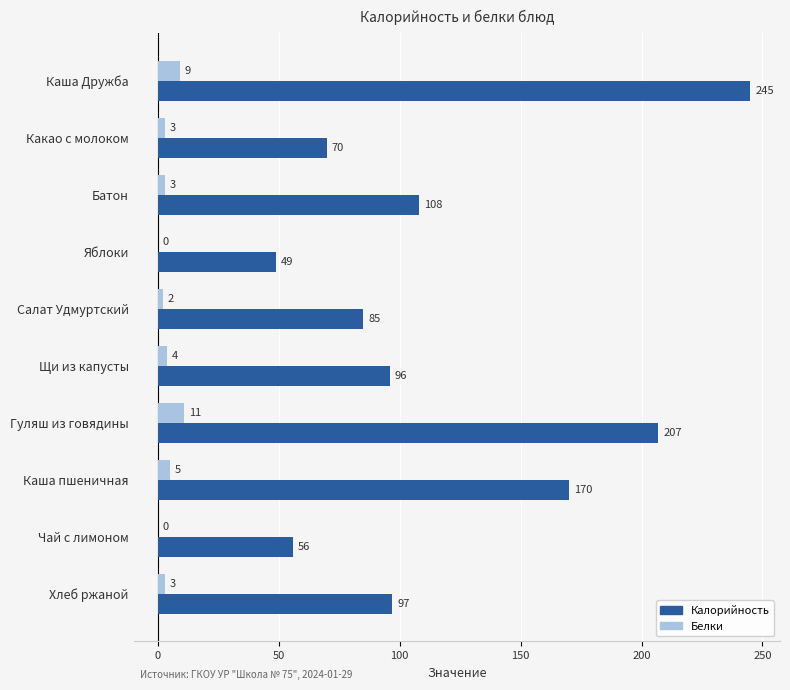

Which label corresponds to the largest value in the chart?

Каша Дружба